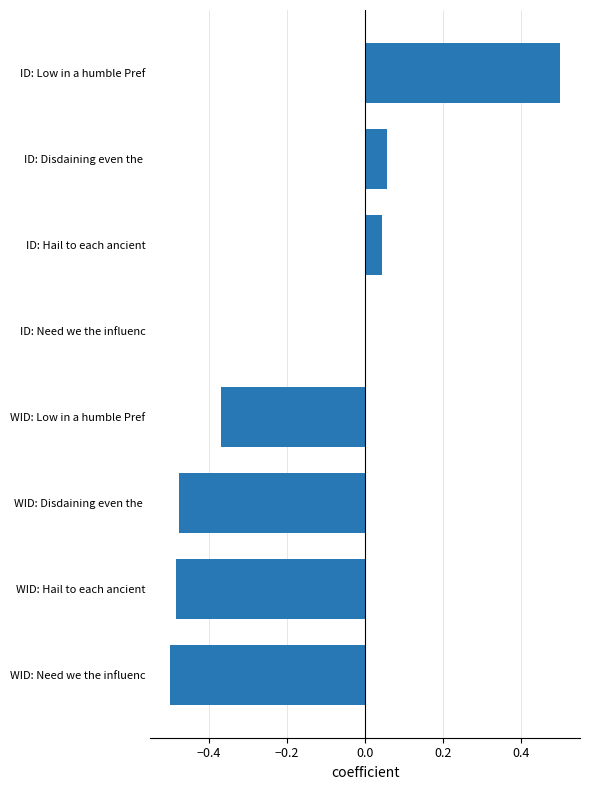

Count the number of data series in this chart.

1